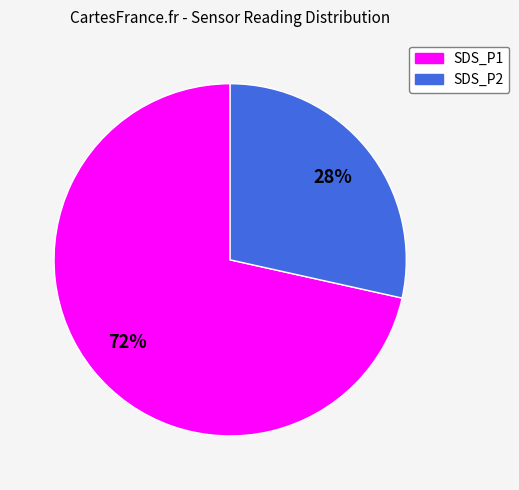

What is the ratio of the value at SDS_P2 to the value at SDS_P1?

0.4